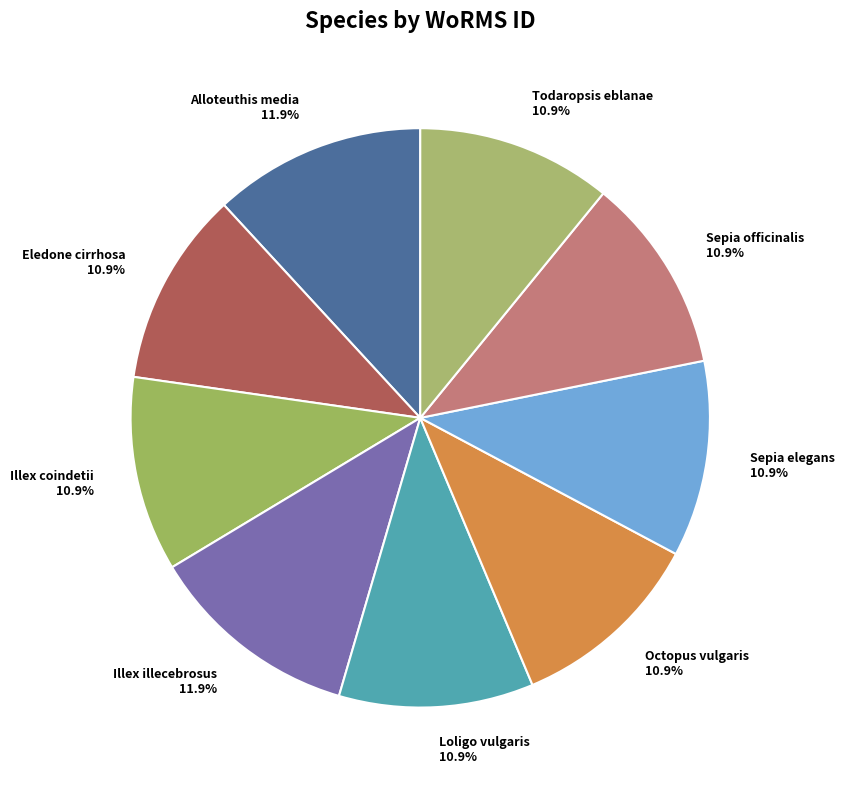

How many slices are in this pie chart?

9